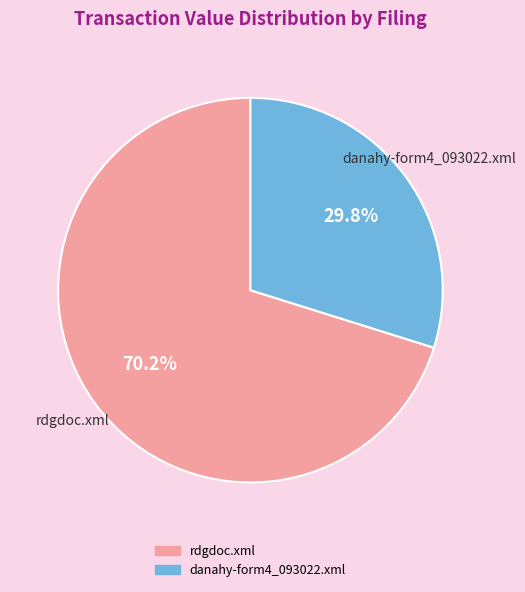

Which slice is the smallest?

danahy-form4_093022.xml